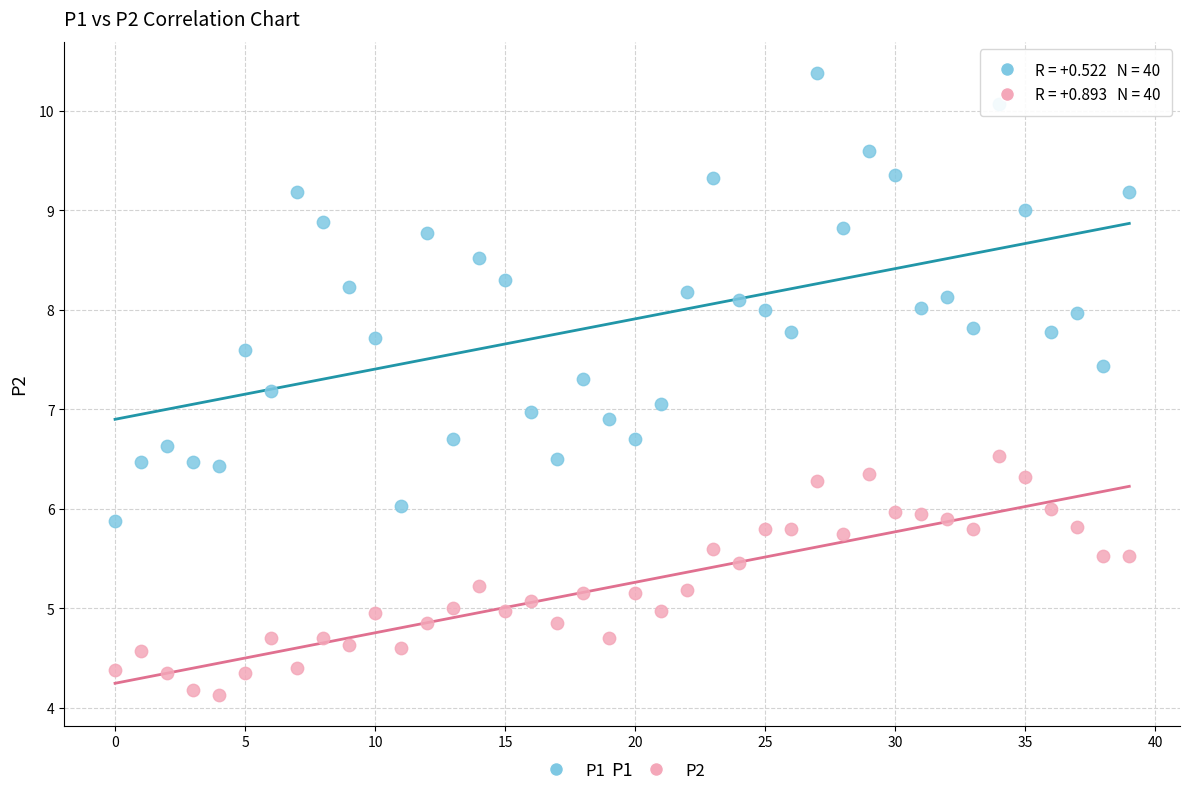

Which series has the widest spread of Y values?

P1